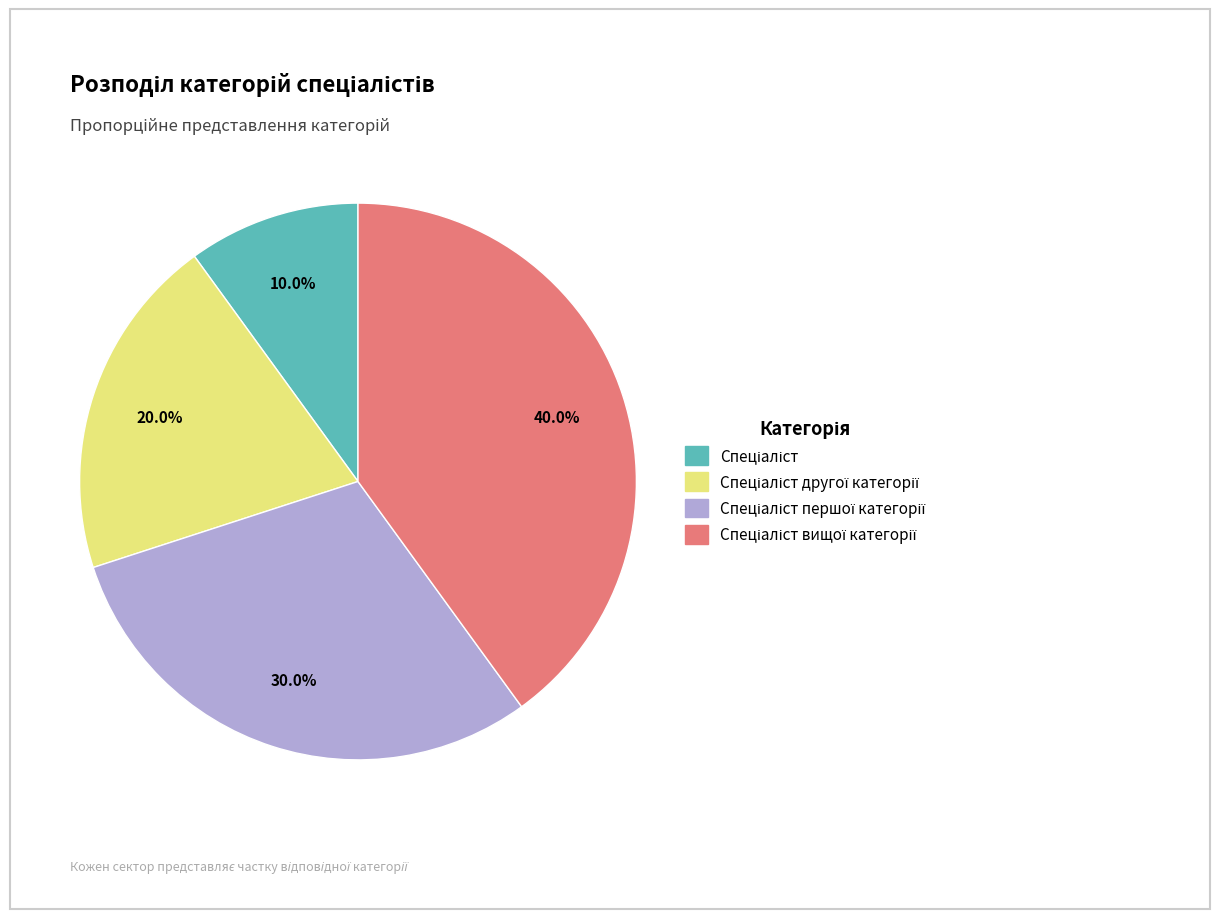

To the nearest percent, what is the average slice percentage?

25%